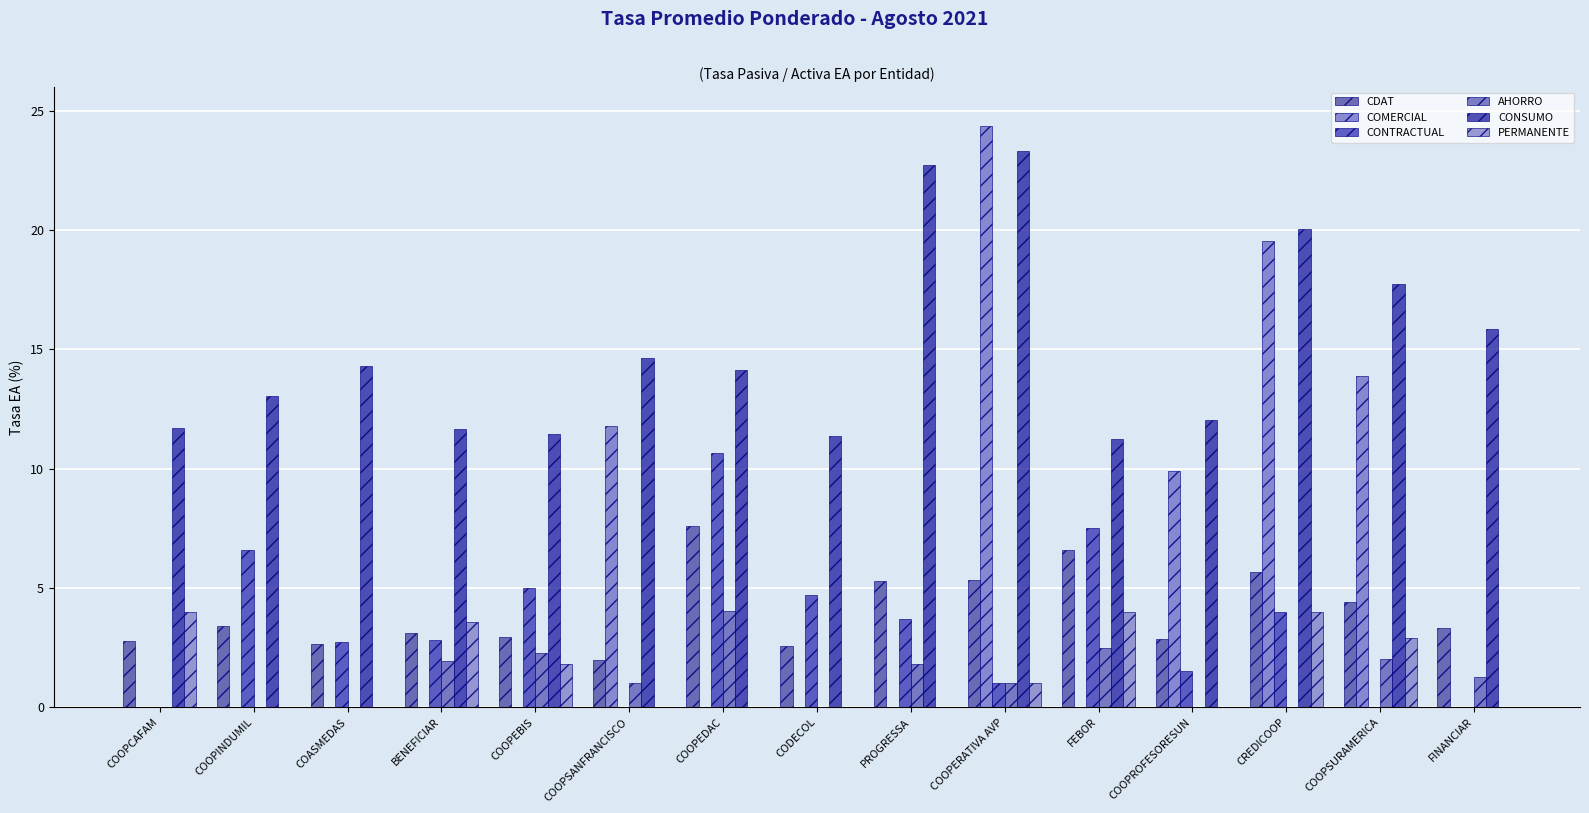

How many categories are shown in the chart?

15